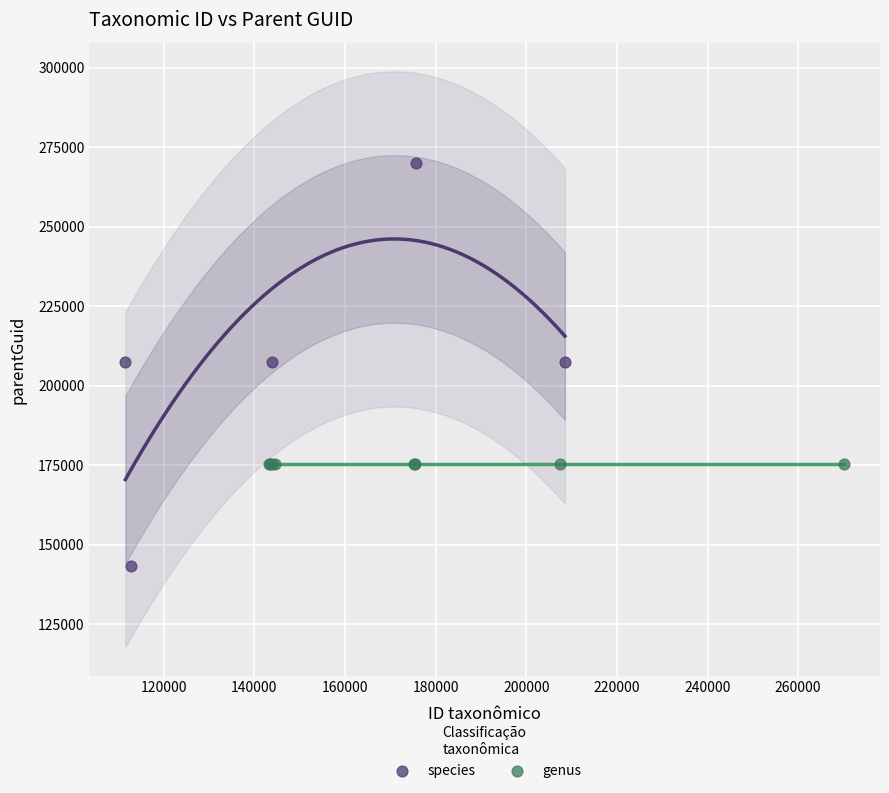

Which series reaches the maximum Y coordinate?

species